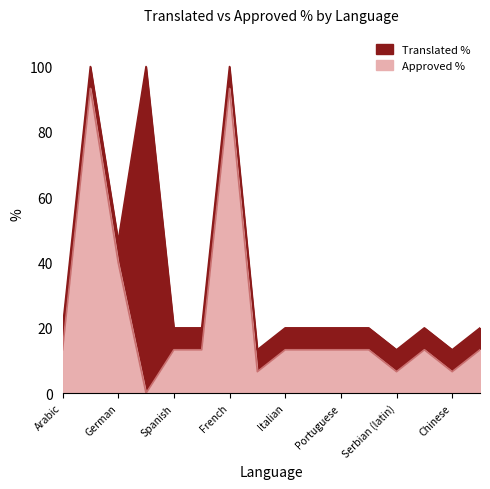

True or false: Approved % and Translated % intersect in this chart.

False